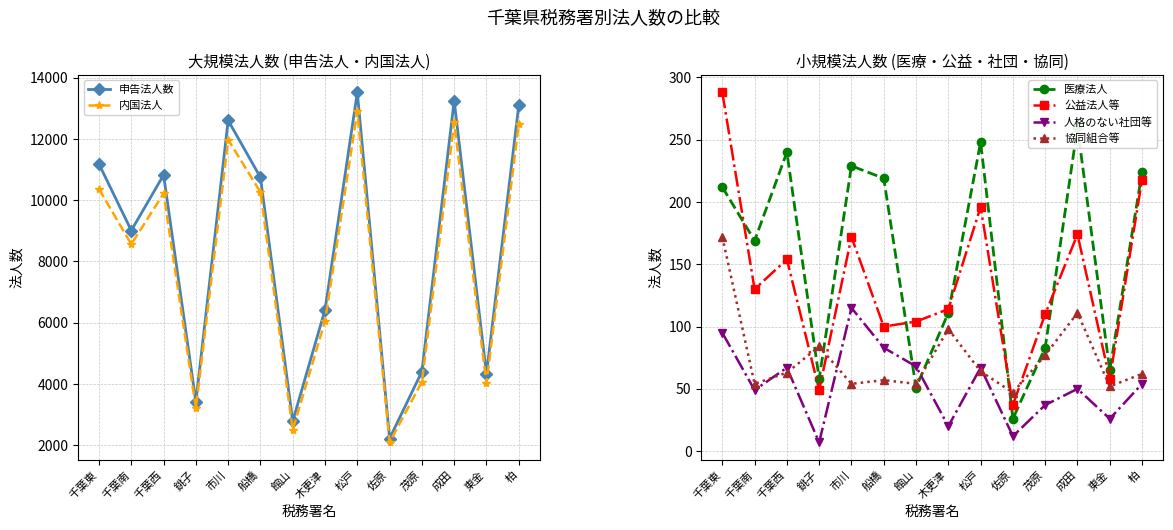

How many intersections are there between 協同組合等 and 人格のない社団等?

6